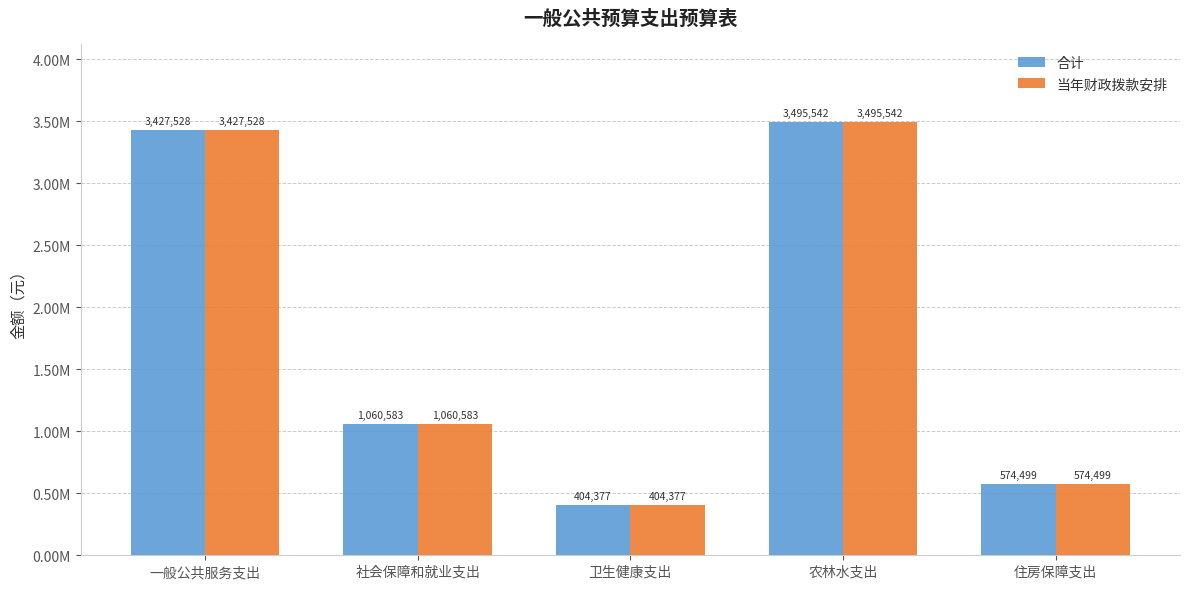

Rank the categories by 当年财政拨款安排 value from highest to lowest.

农林水支出, 一般公共服务支出, 社会保障和就业支出, 住房保障支出, 卫生健康支出